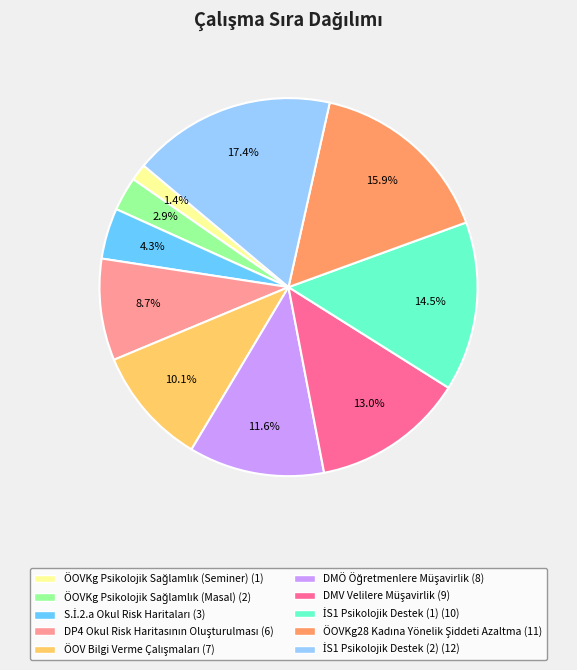

Is there a majority slice in this chart?

No